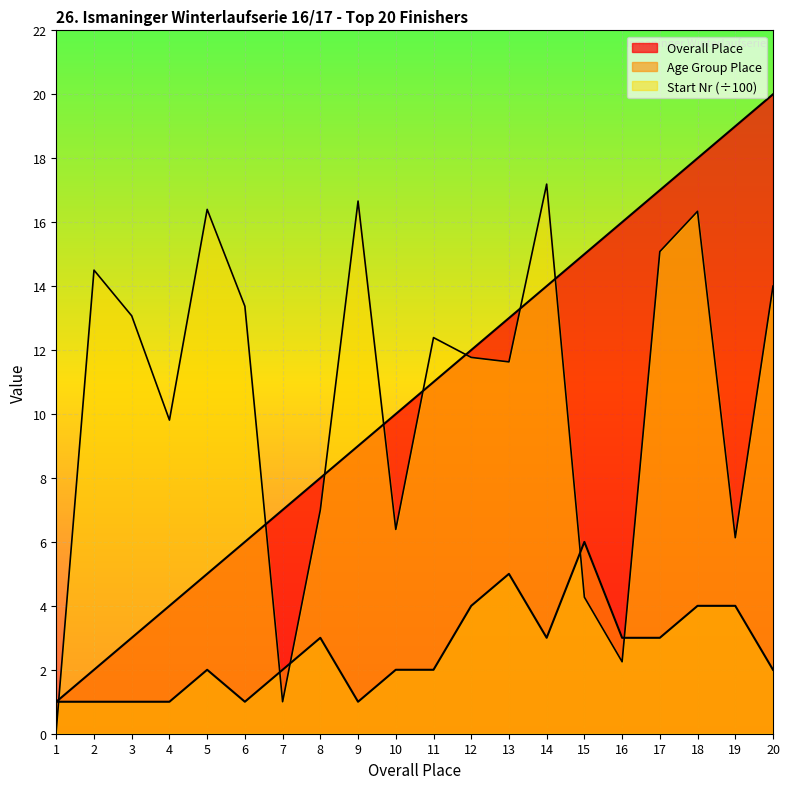

After their last crossing, which series has the higher values: Overall Place or Start Number?

Overall Place